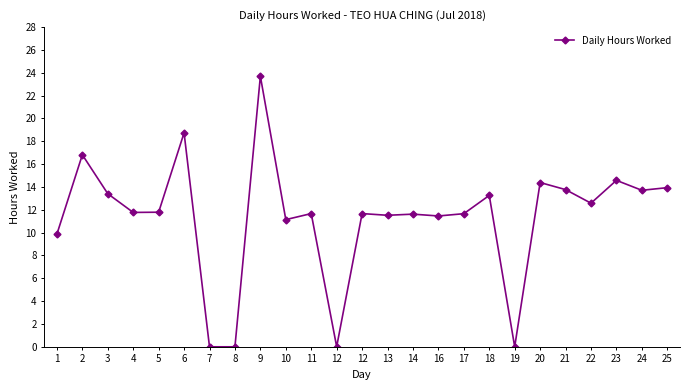

List the labels in order of value, smallest first.

7, 8, 19, 12, 1, 10, 16, 13, 14, 17, 11, 12, 4, 5, 22, 18, 3, 24, 21, 25, 20, 23, 2, 6, 9